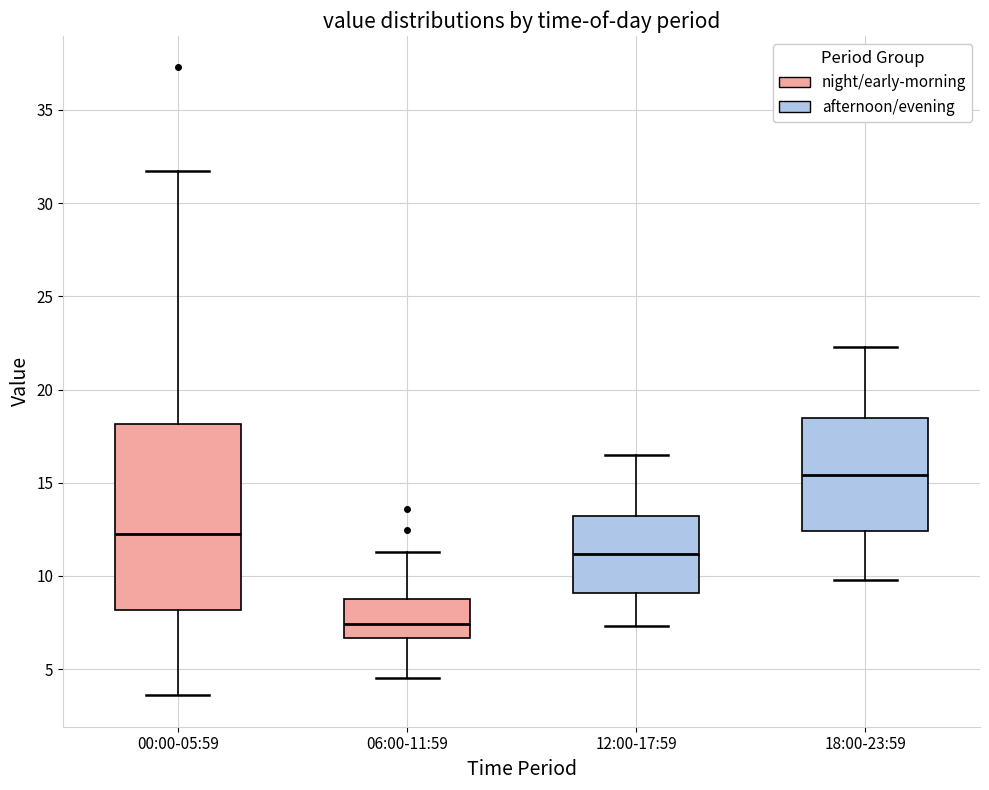

Reading left to right, transcribe this box plot: for each box, give where its median line is, the range the box spans, and where its two whiskers end, as read against the y-axis. The values are not printed on the chart, so give them approximately, as read against the axis.

00:00-05:59: median 12.0, box 8.0 to 18.0, whiskers 3.5 to 31.5
06:00-11:59: median 7.5, box 6.5 to 9.0, whiskers 4.5 to 11.5
12:00-17:59: median 11.0, box 9.0 to 13.0, whiskers 7.5 to 16.5
18:00-23:59: median 15.5, box 12.5 to 18.5, whiskers 10.0 to 22.5